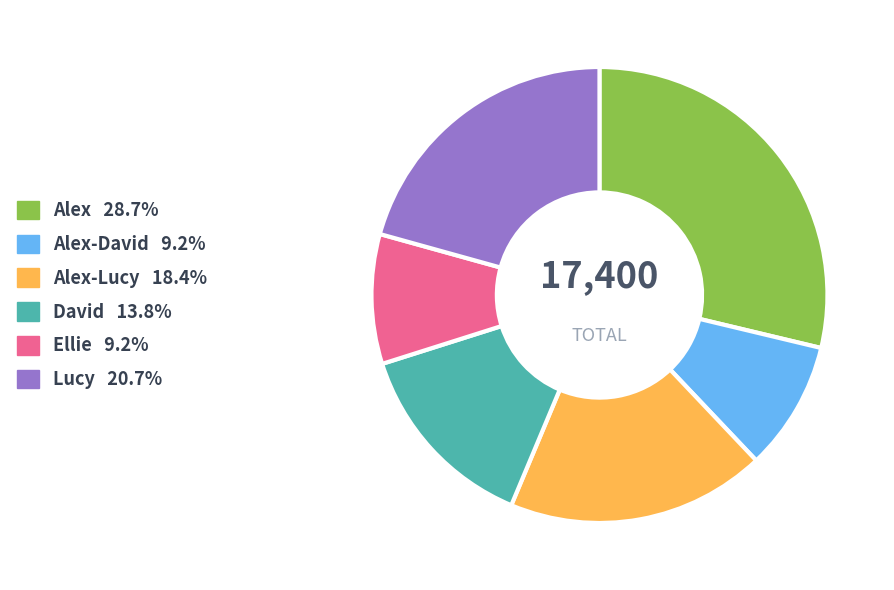

Is there a majority slice in this chart?

No